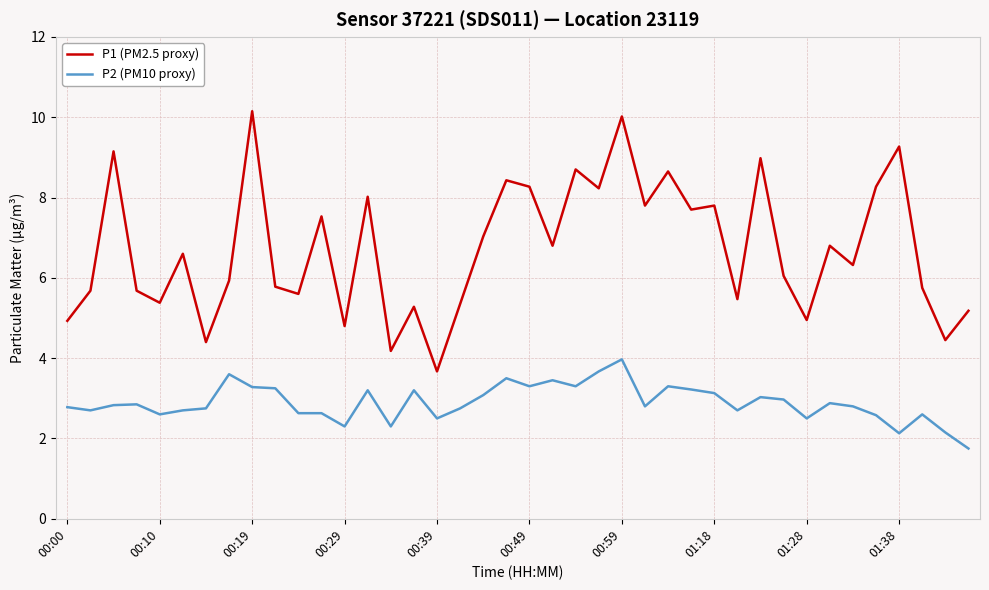

Which series has the widest spread of values?

P1 (PM2.5 proxy)